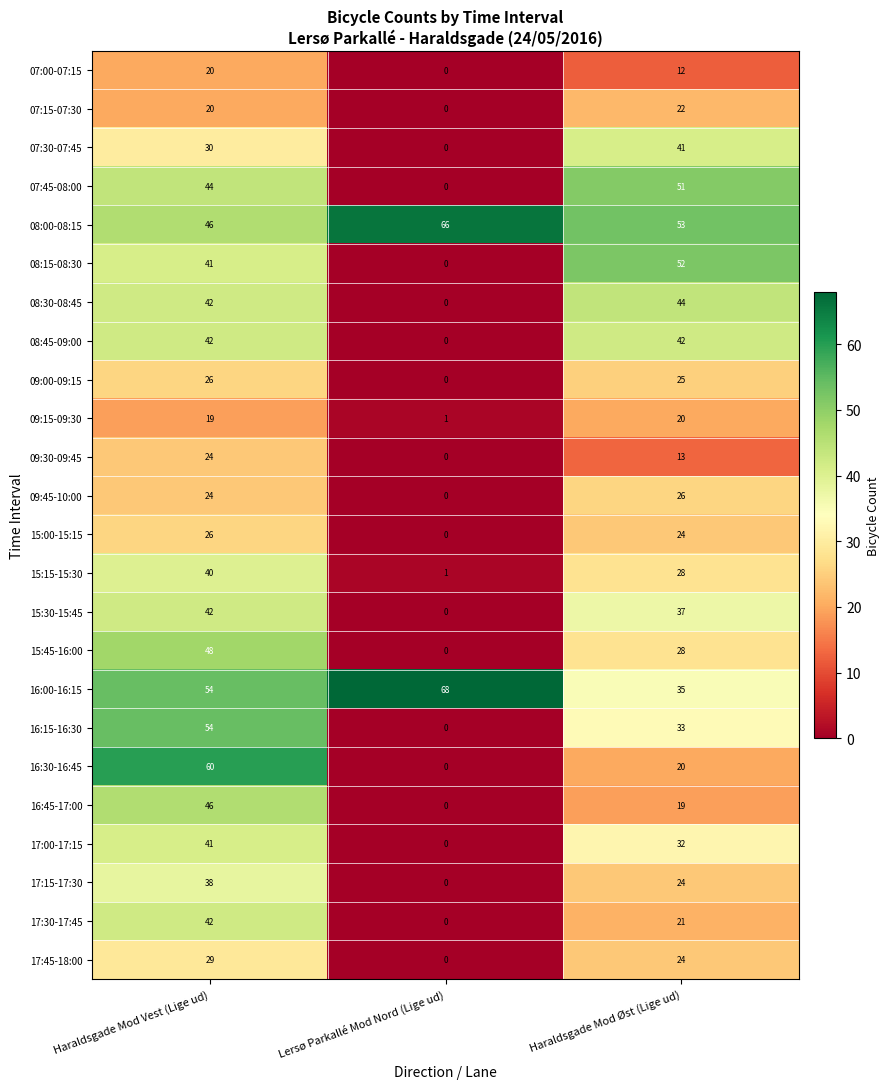

Rank the categories by 16:15-16:30 value from lowest to highest.

Lersø Parkallé Mod Nord (Lige ud), Haraldsgade Mod Øst (Lige ud), Haraldsgade Mod Vest (Lige ud)